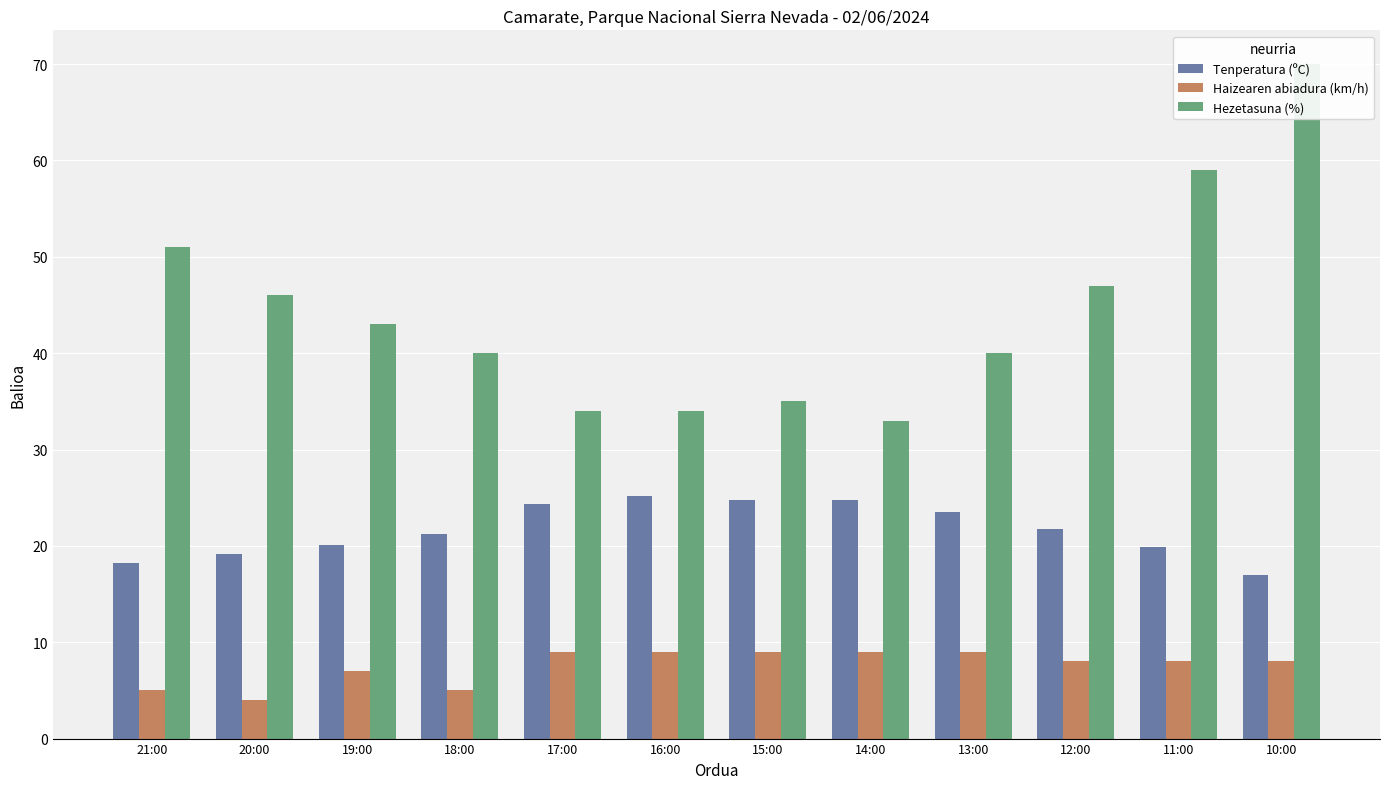

What are all the series names shown in the legend?

Tenperatura (ºC), Haizearen abiadura (km/h), Hezetasuna (%)